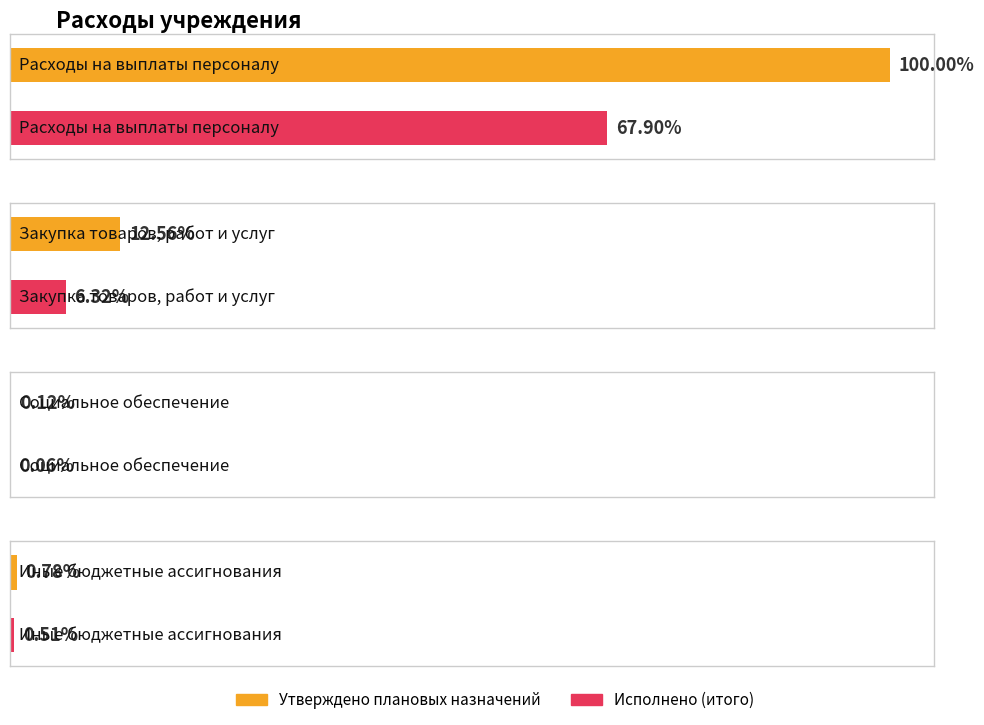

What are all the series names shown in the legend?

Утверждено плановых назначений, Исполнено (итого)